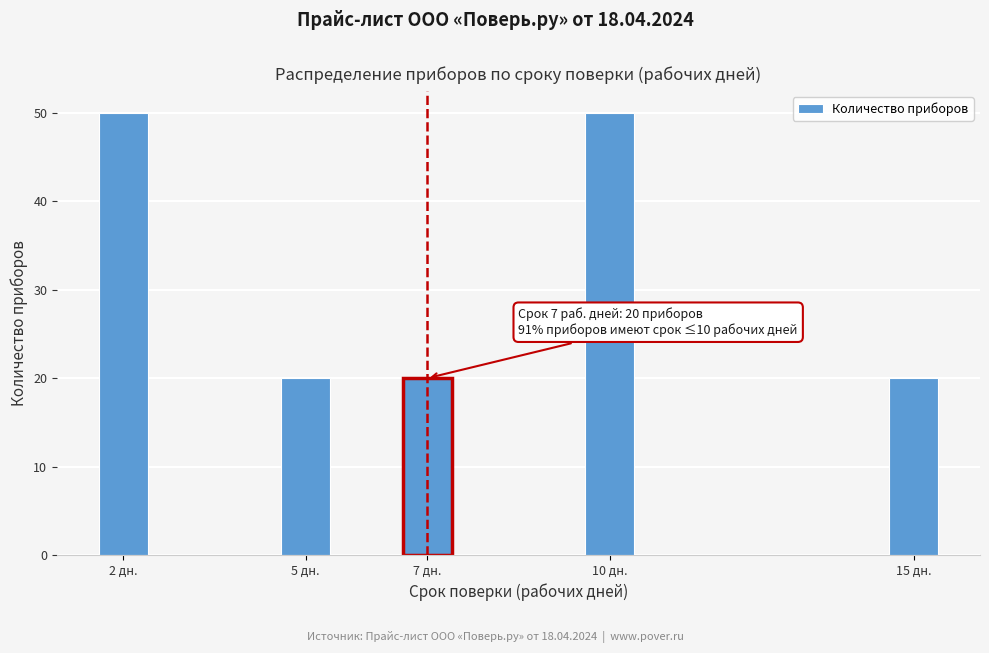

Reading left to right, extract all data points from this chart.

2 дн.=50	5 дн.=20	7 дн.=20	10 дн.=50	15 дн.=20